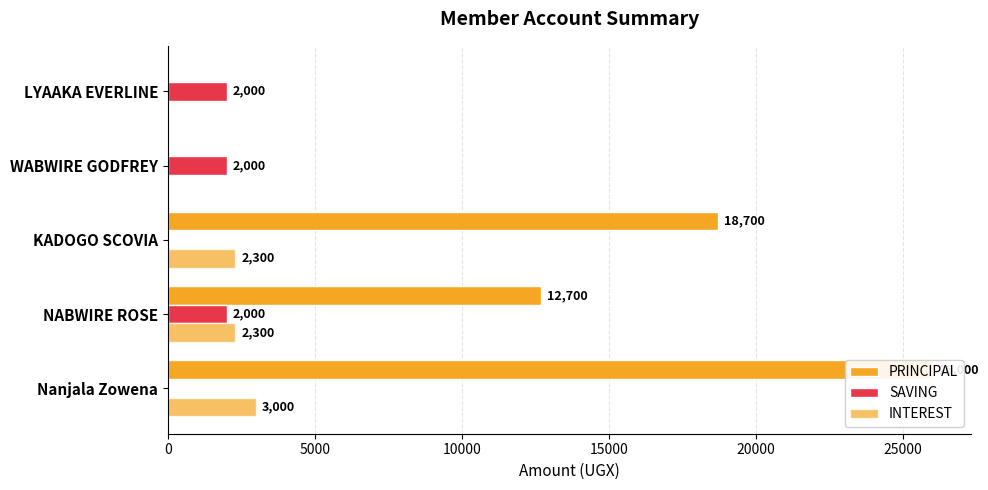

Reading left to right, what are all the values shown in this chart?

PRINCIPAL: 26000	12700	18700	0	0
SAVING: 0	2000	0	2000	2000
INTEREST: 3000	2300	2300	0	0